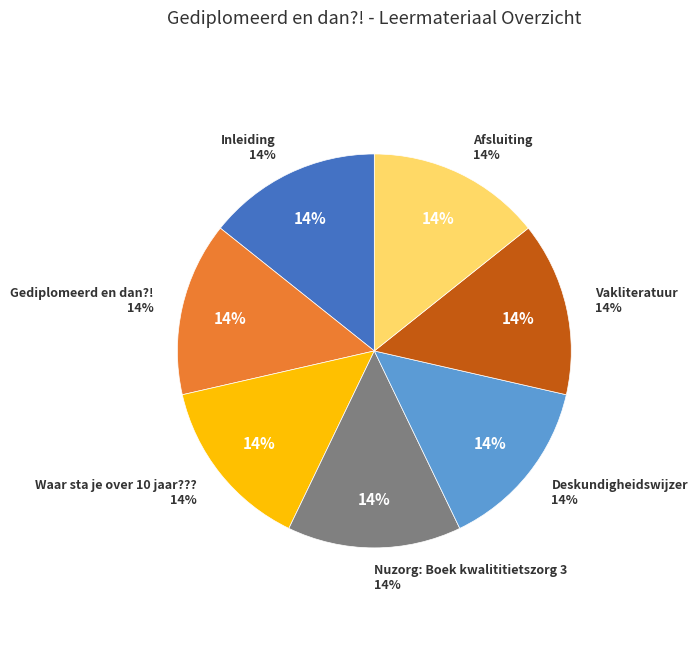

Is it true that Waar sta je over 10 jaar??? is 14% of the pie?

True